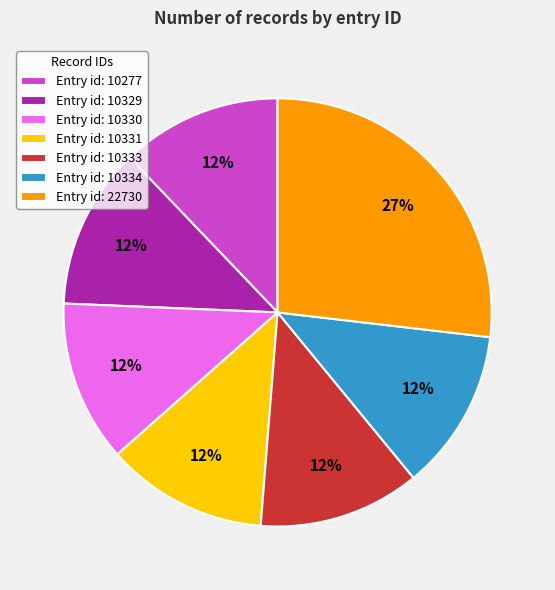

The Entry id: 10334 slice represents 18% of the pie. True or false?

False